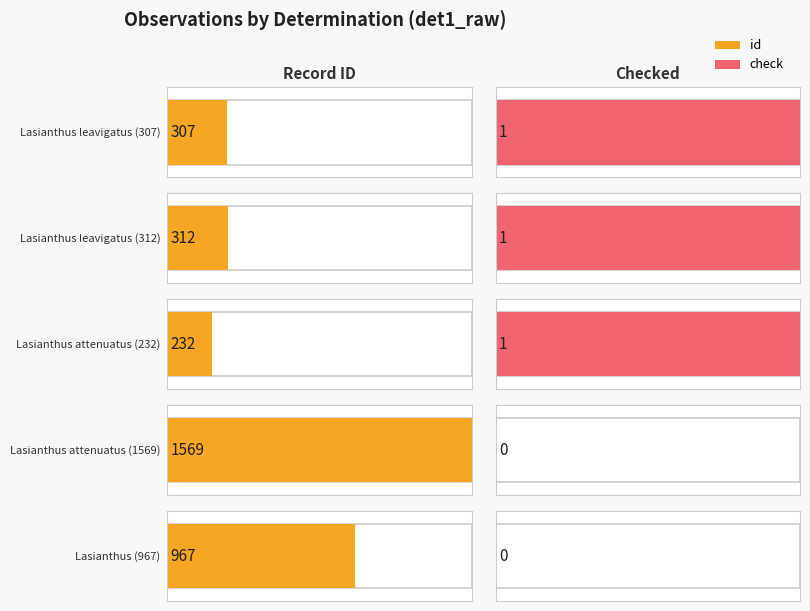

Which series has the widest spread of values?

id